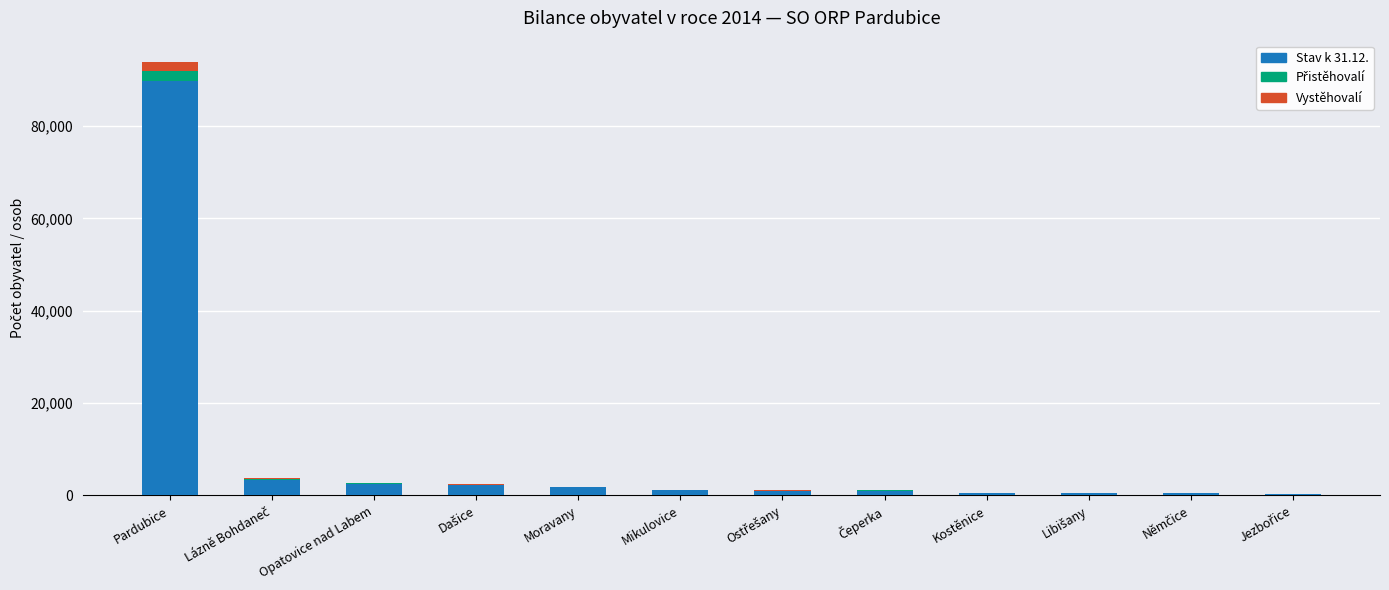

At which category is the sum across all series the highest?

Pardubice